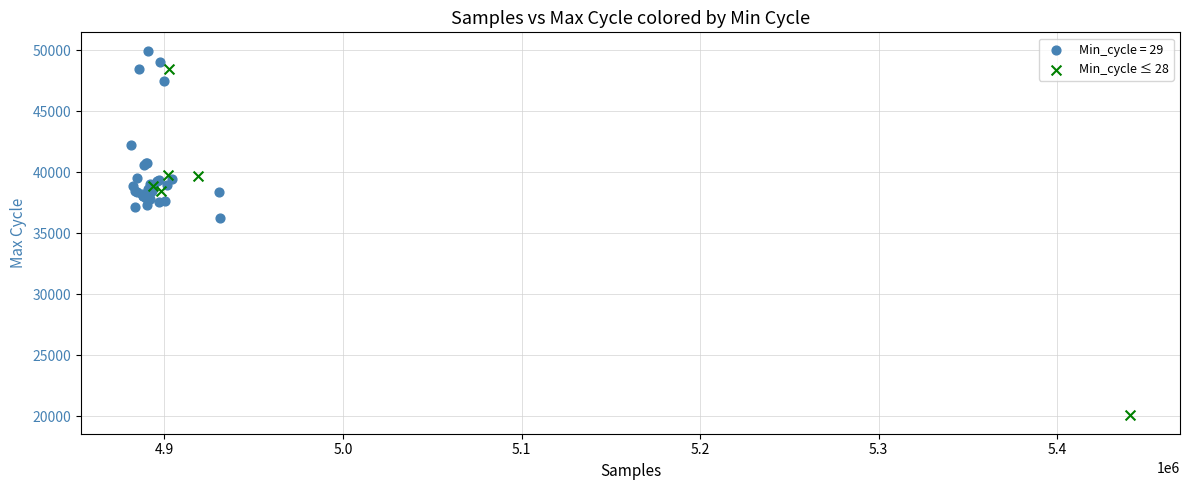

Which series has the largest Y range (max minus min)?

Min_cycle ≤ 28